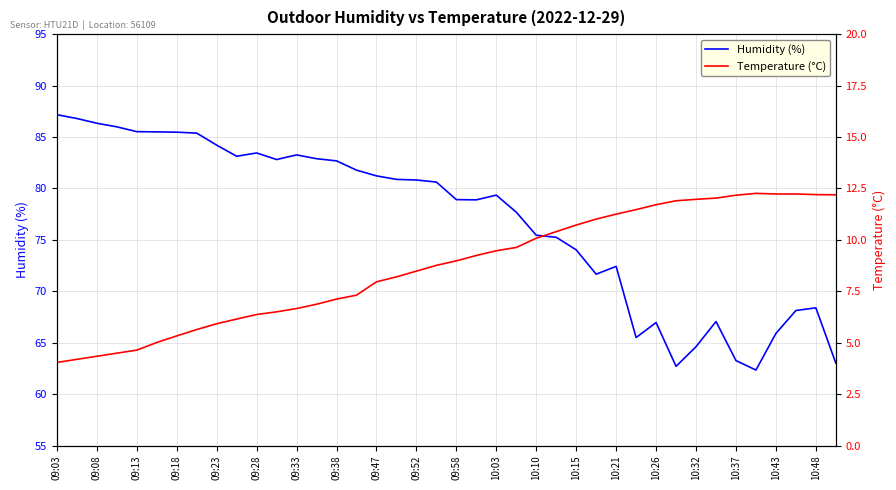

The value of Humidity (%) at 10:26 is 67.0. True or false?

True